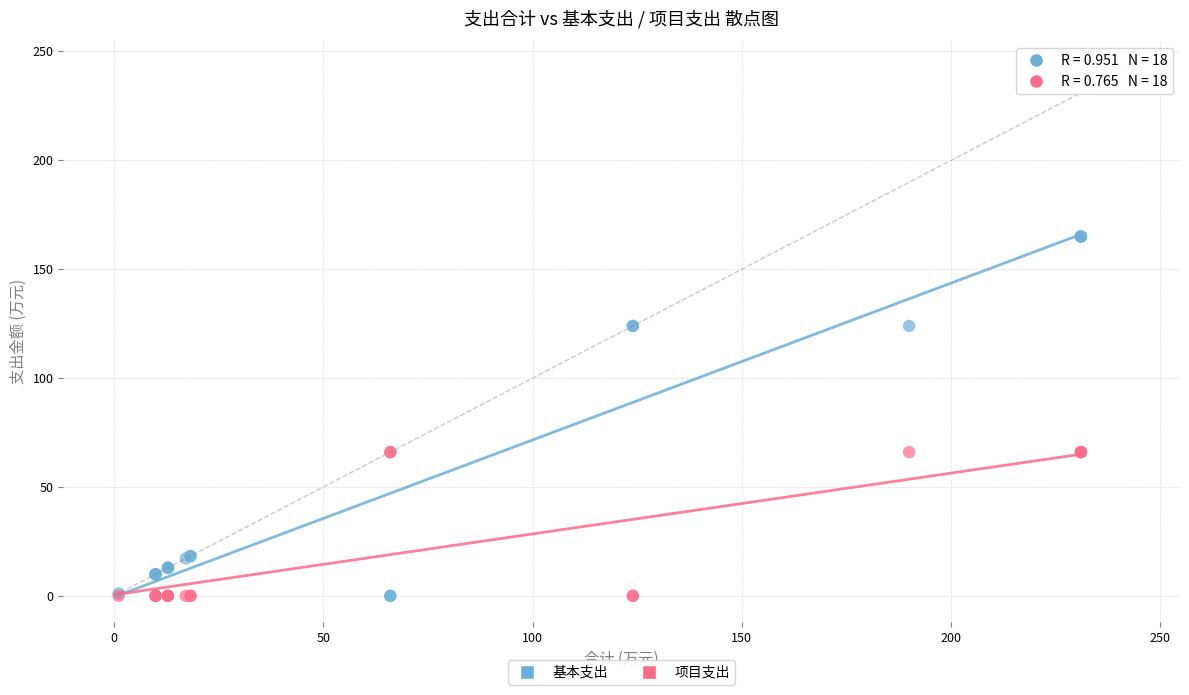

What is the X range (max minus min) for the scatter plot?

229.9